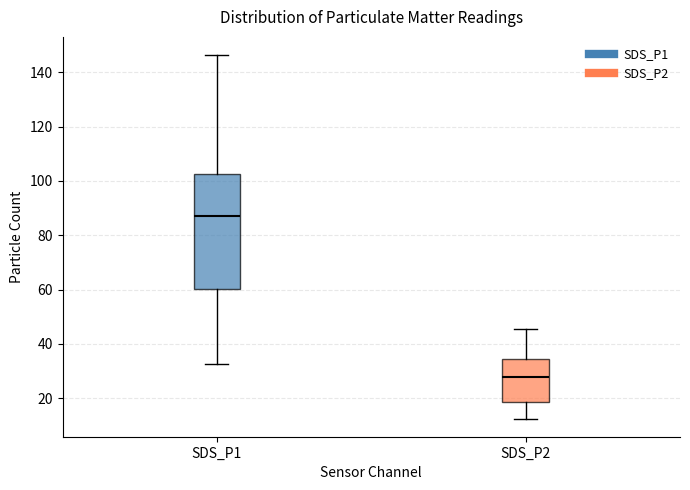

Which box has the lowest median line?

SDS_P2